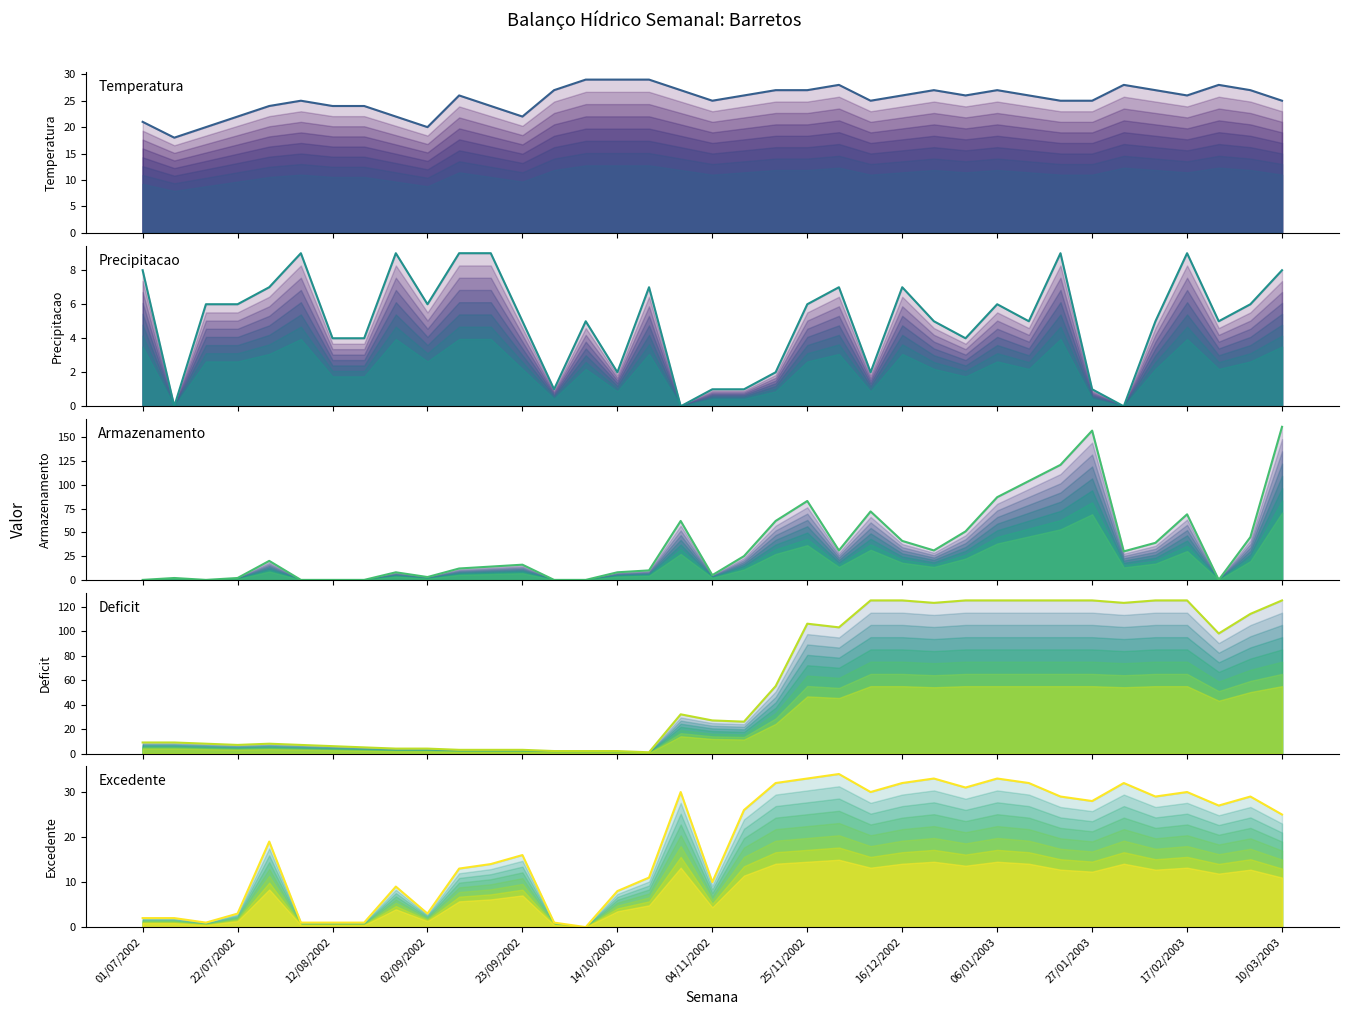

How many lines are shown in the chart?

5